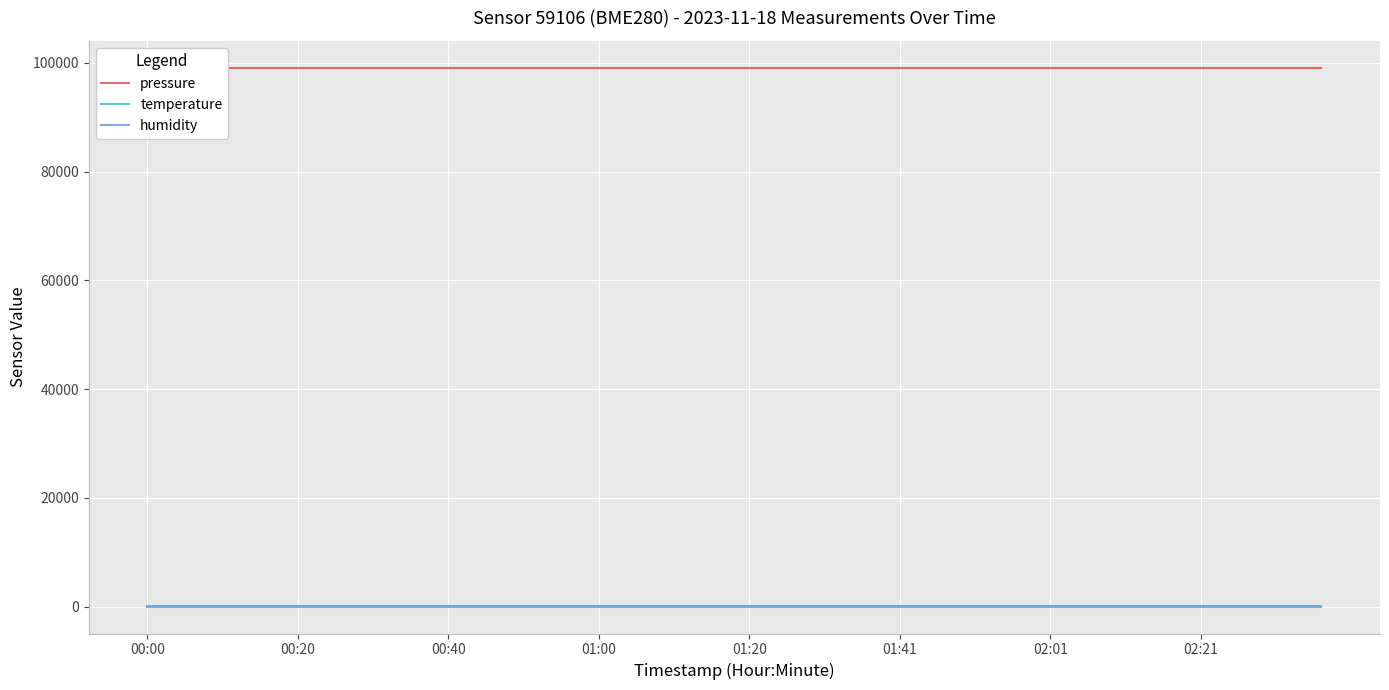

Which series has the largest range (max minus min)?

pressure